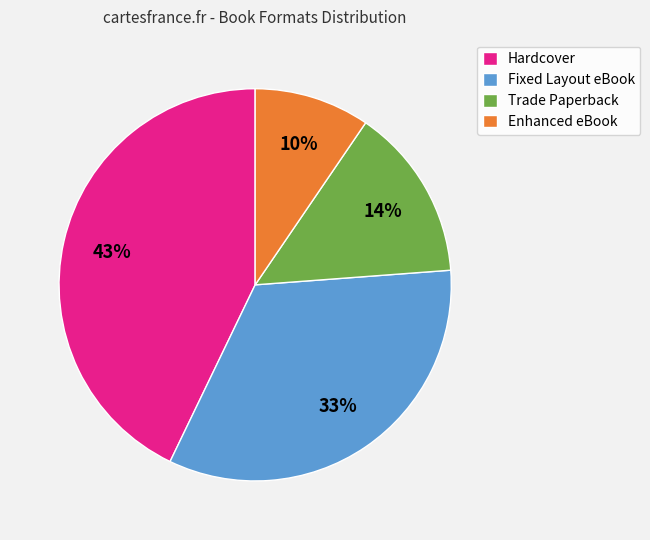

To the nearest percent, what percentage of the pie is Hardcover?

43%